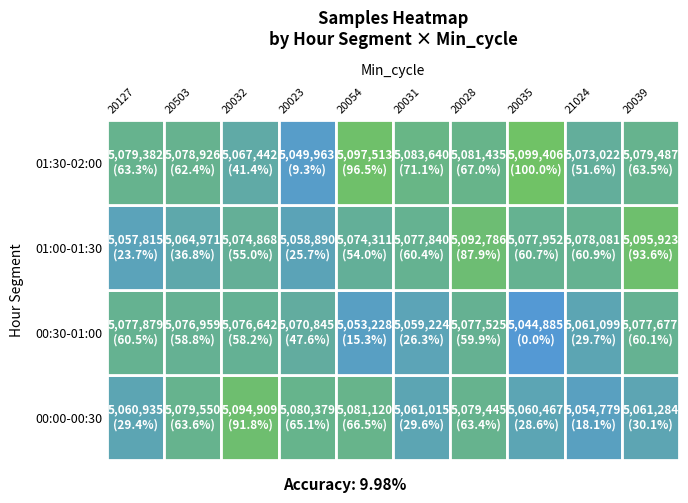

Rank the series at 20031 from highest to lowest value.

03, 02, 00, 01